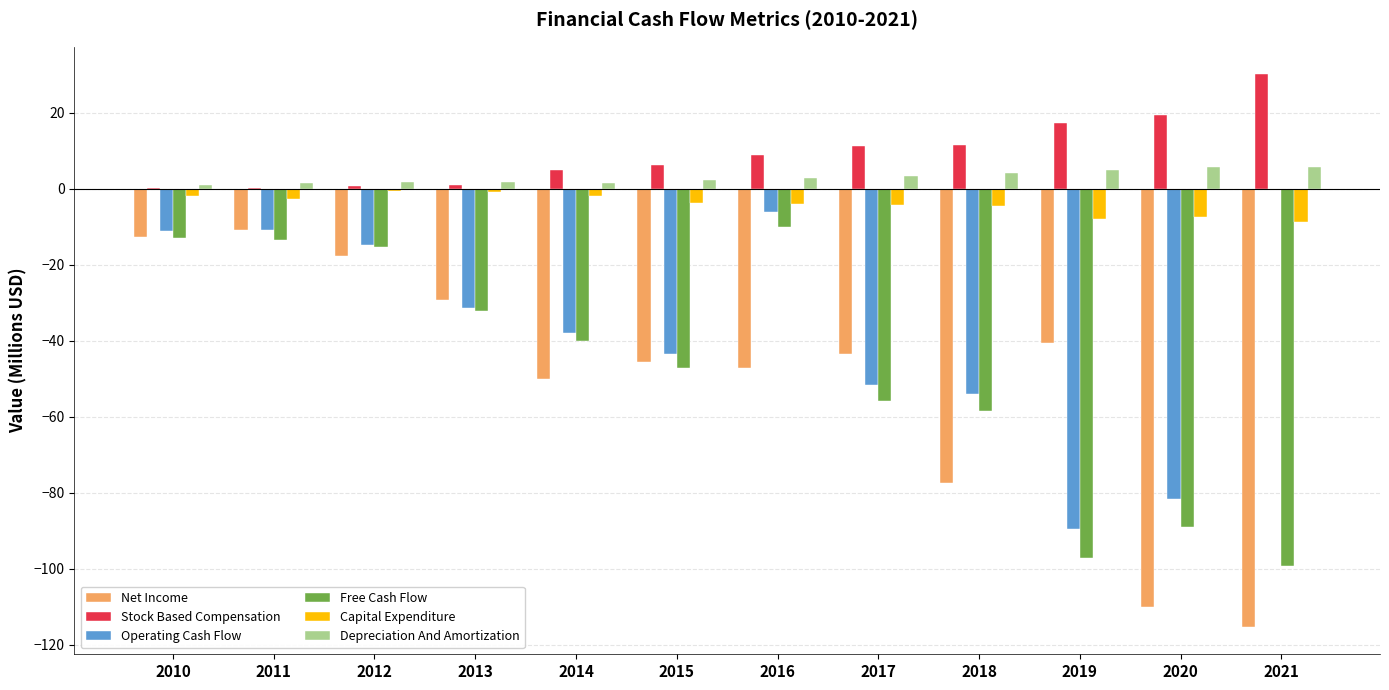

Where does the Operating Cash Flow series first go above -31?

2010